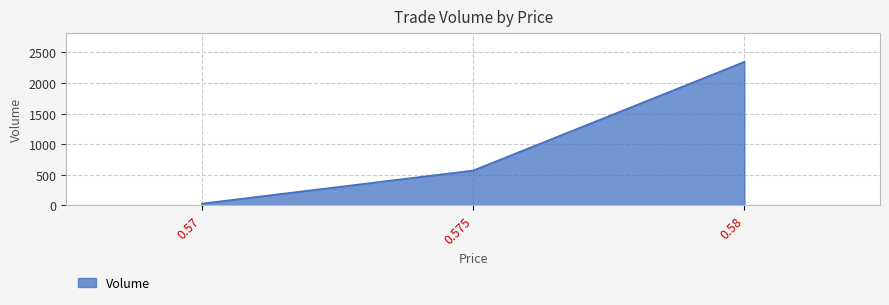

Rank the categories by value from lowest to highest.

0.57, 0.575, 0.58